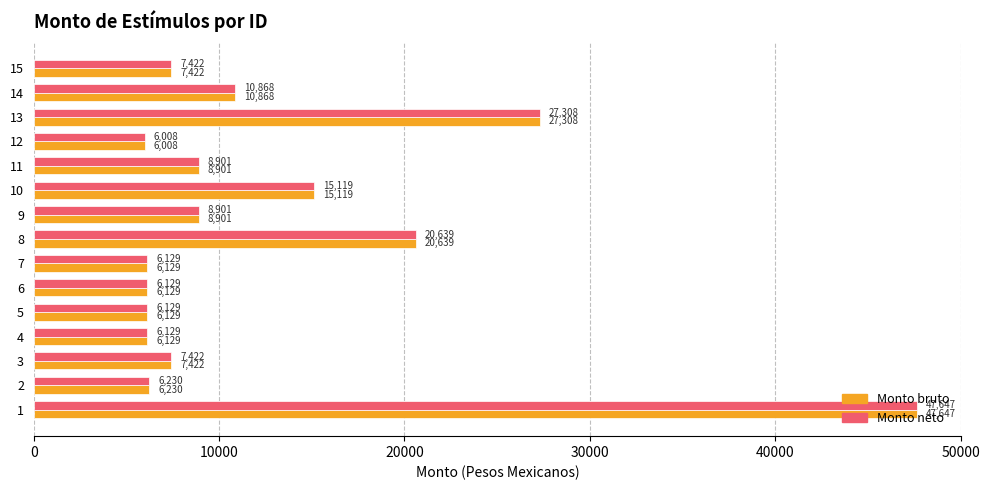

Is it true that Monto bruto equals 10901.0 at 2?

False